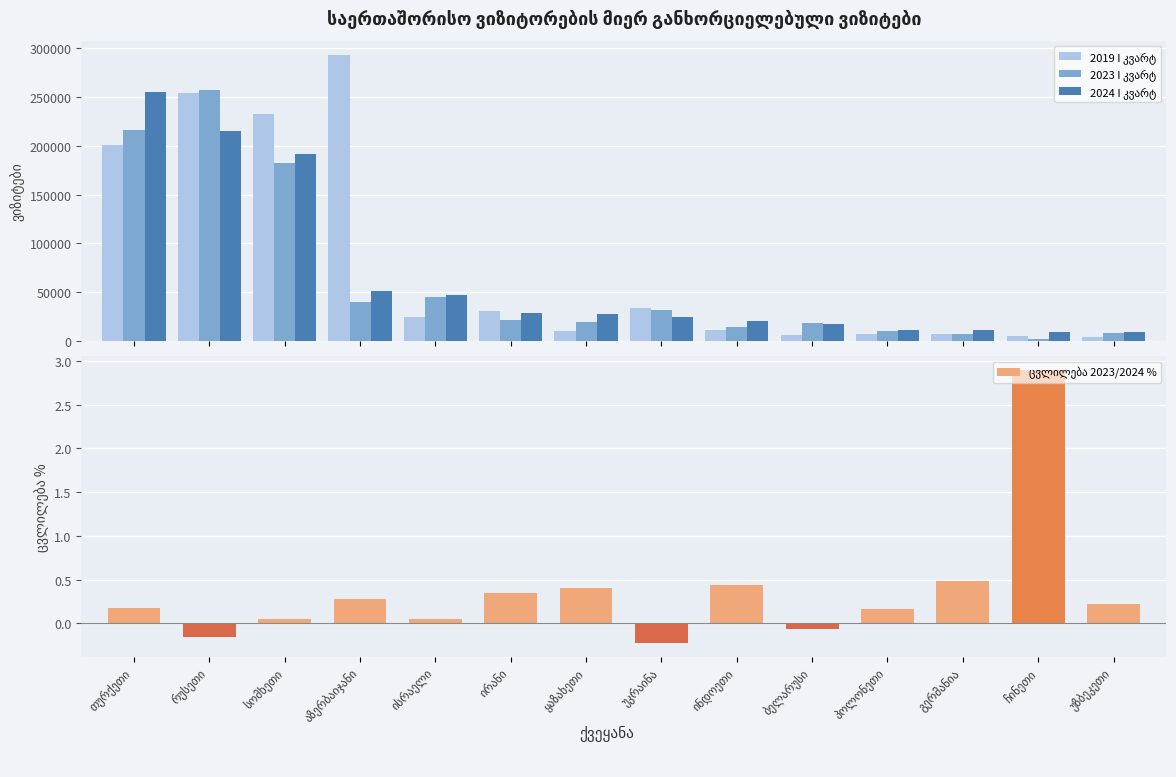

What position from the right is გერმანია?

3